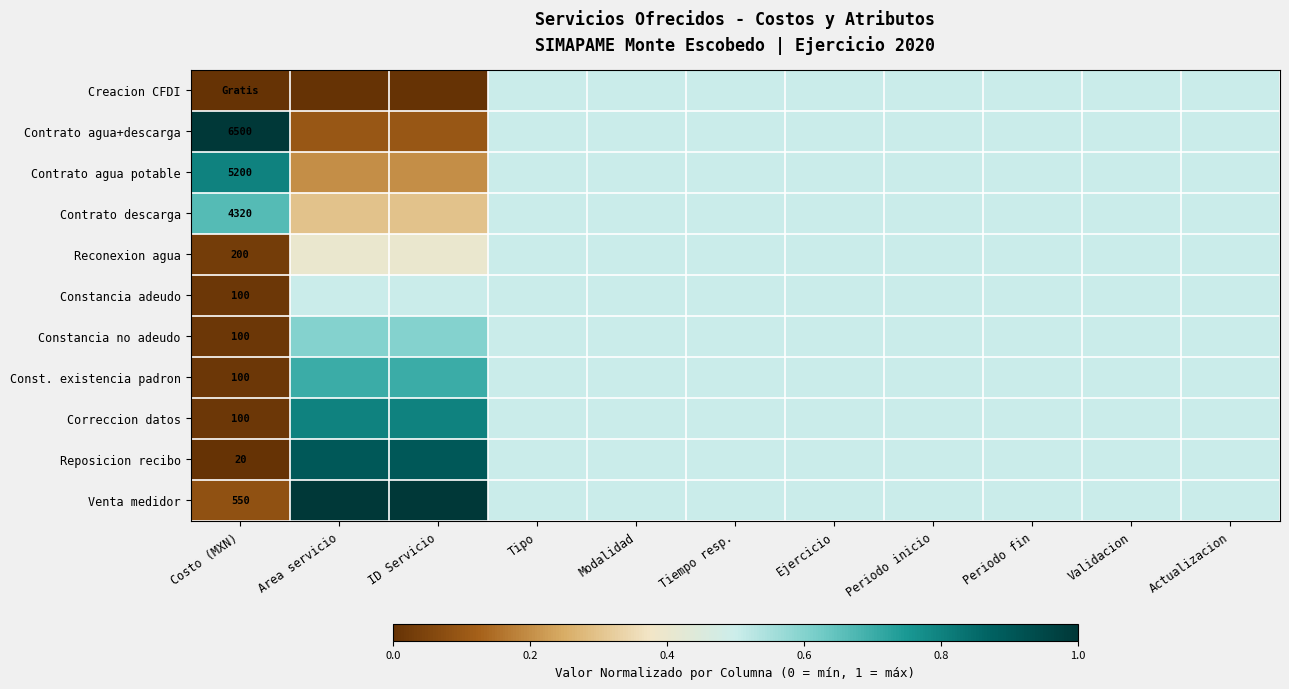

Is it true that Correccion datos equals 0.1 at Tipo?

False